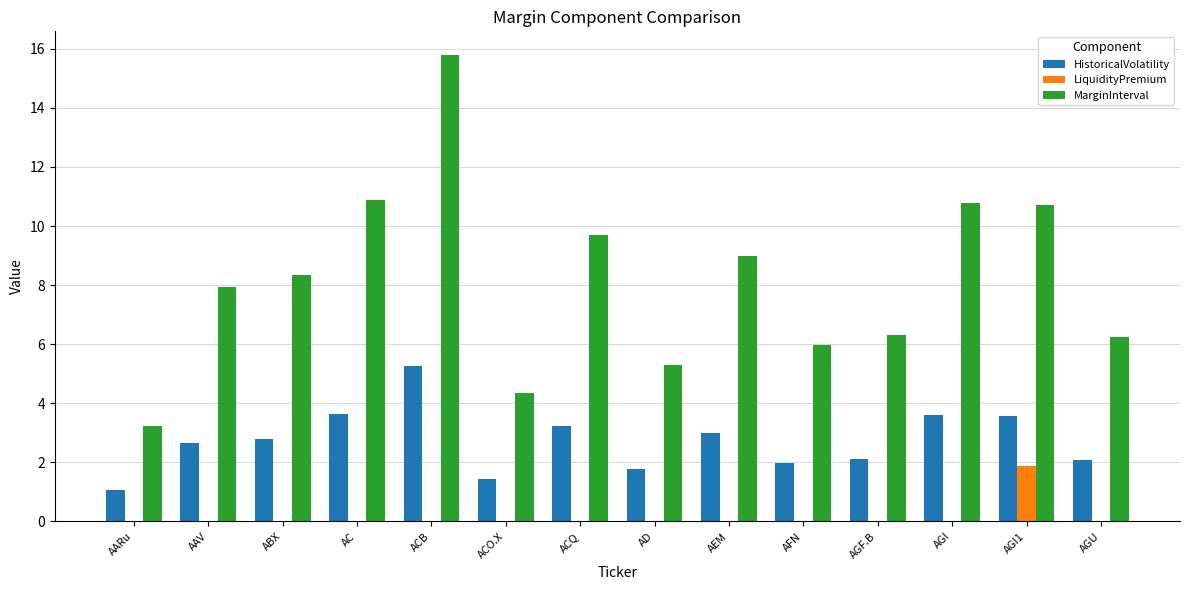

What is the average value of the MarginInterval series?

8.2